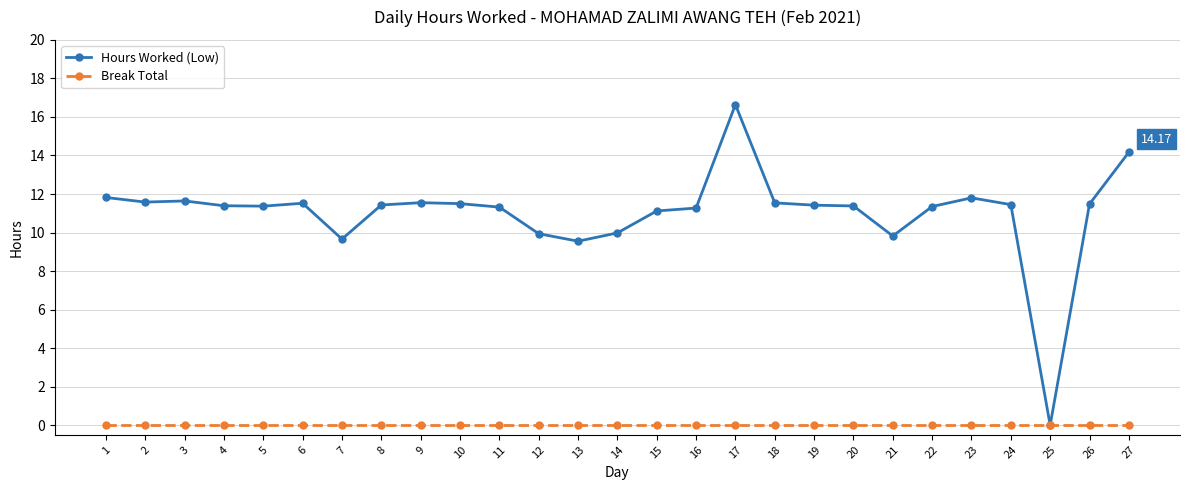

Which series has the largest range (max minus min)?

Hours Worked (Low)